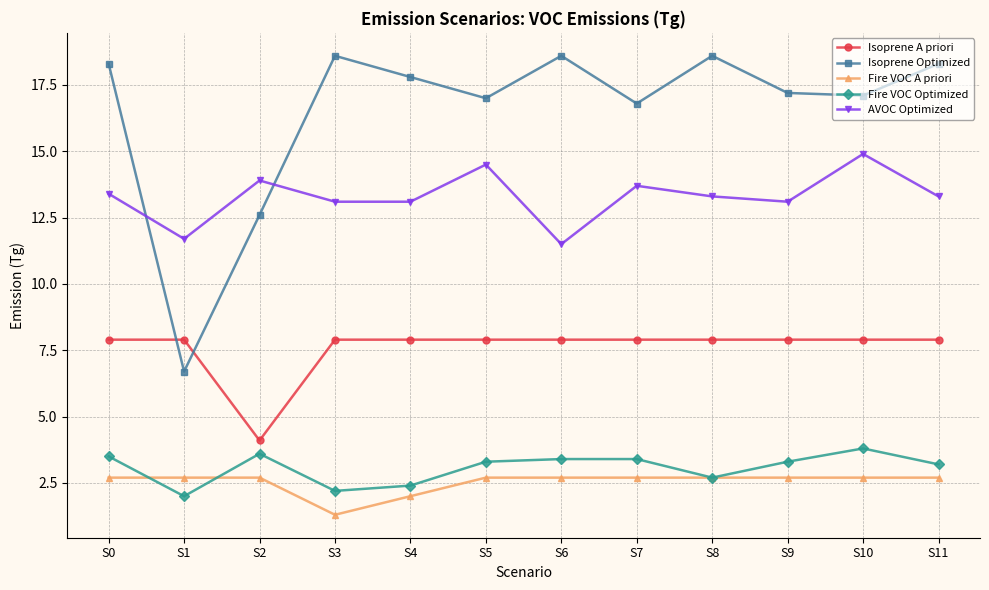

Reading left to right, what are all the values shown in this chart?

Isoprene A priori: 7.9	7.9	4.1	7.9	7.9	7.9	7.9	7.9	7.9	7.9	7.9	7.9
Isoprene Optimized: 18.3	6.7	12.6	18.6	17.8	17.0	18.6	16.8	18.6	17.2	17.1	18.3
Fire VOC A priori: 2.7	2.7	2.7	1.3	2.0	2.7	2.7	2.7	2.7	2.7	2.7	2.7
Fire VOC Optimized: 3.5	2.0	3.6	2.2	2.4	3.3	3.4	3.4	2.7	3.3	3.8	3.2
AVOC Optimized: 13.4	11.7	13.9	13.1	13.1	14.5	11.5	13.7	13.3	13.1	14.9	13.3